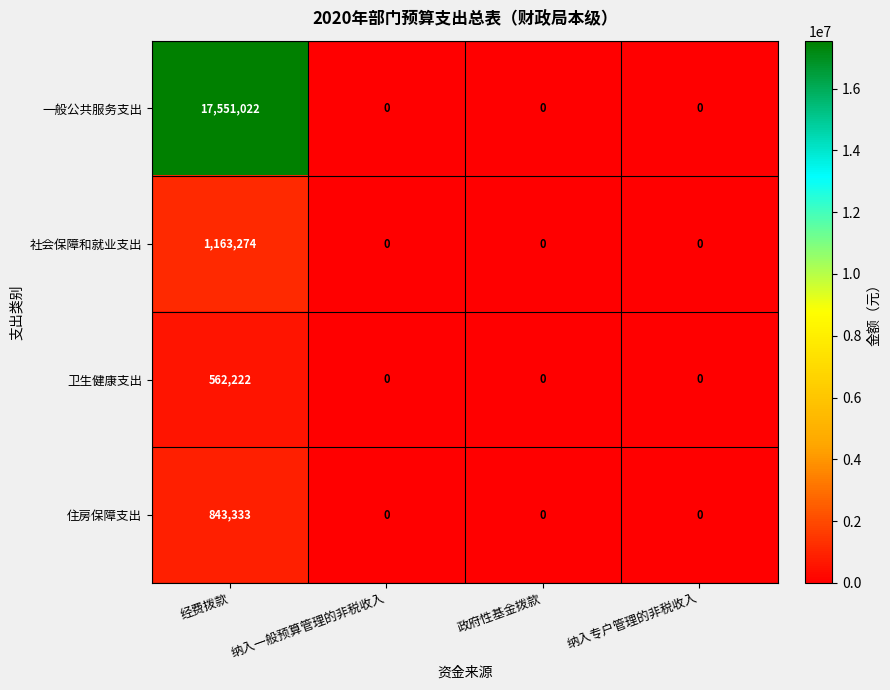

What is the greatest value displayed?

17551022